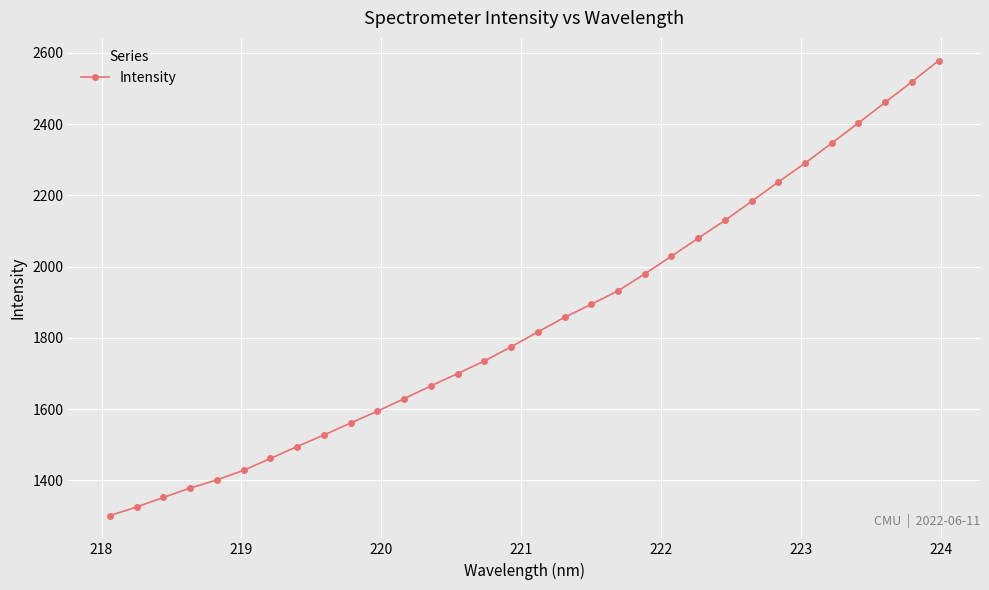

What is the value of the 30th point from the left?

2460.9